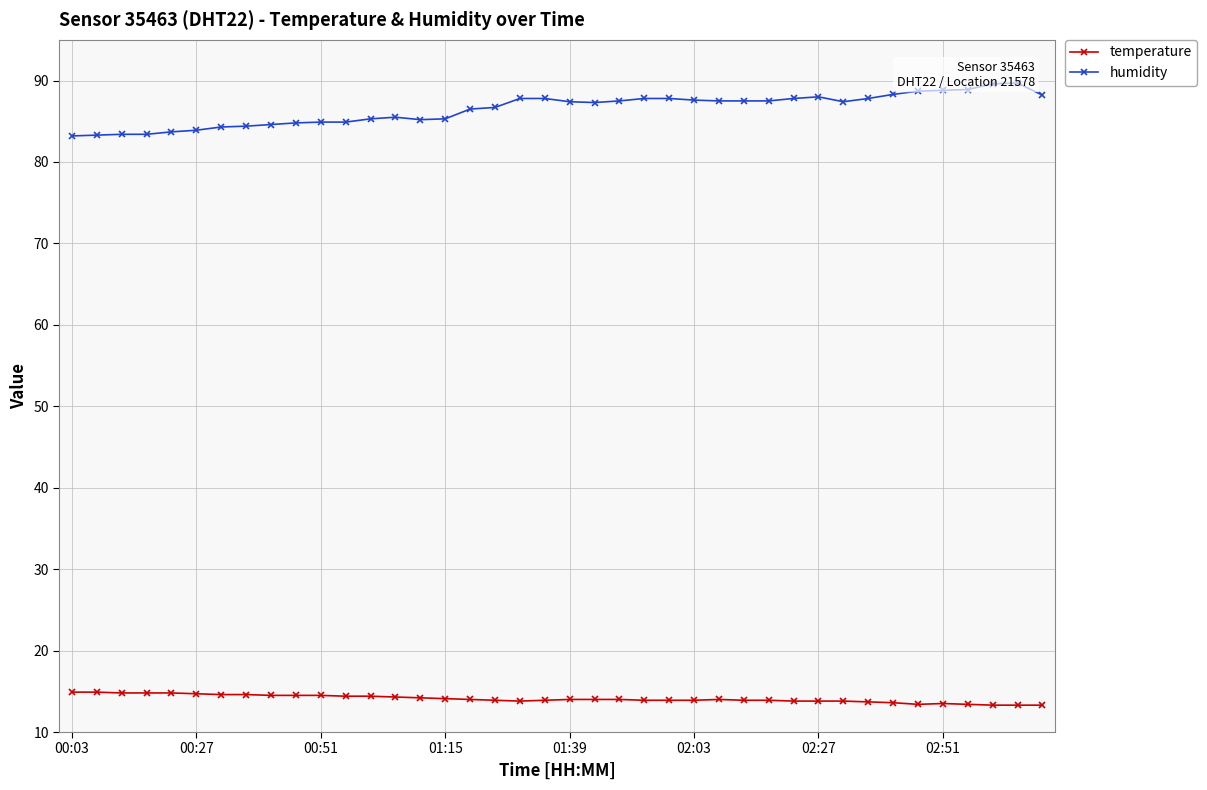

What is the spread (max minus min) of values at 26?

73.5